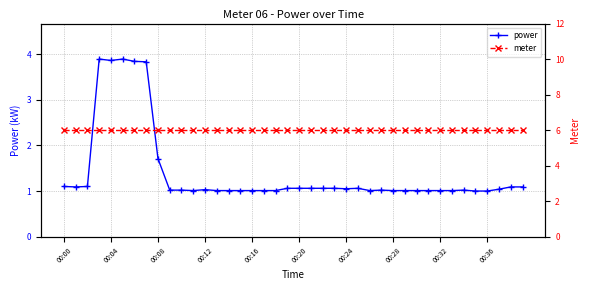

What is the smallest value displayed?

1.0